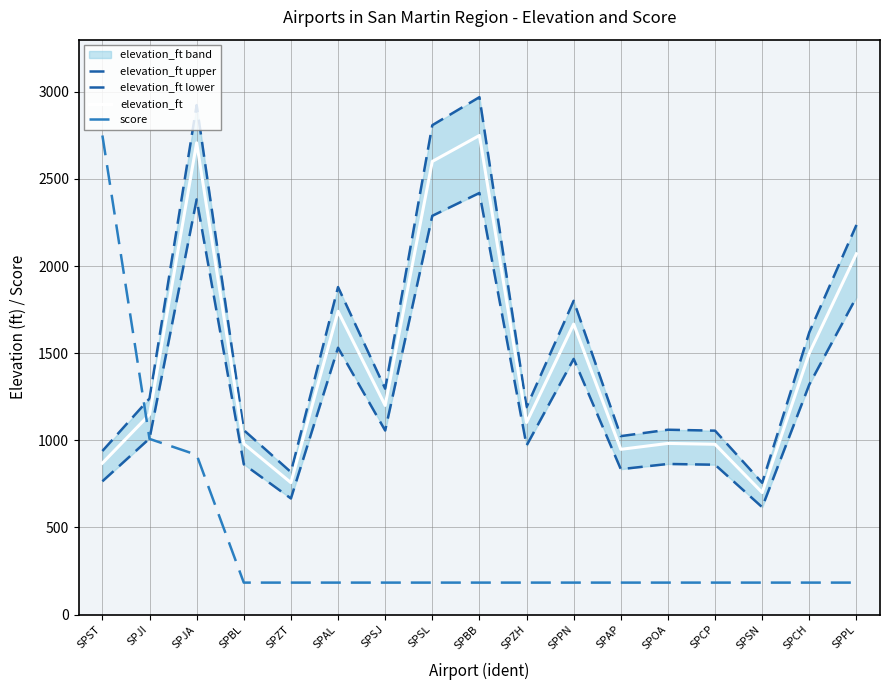

At which category is the sum across all series the highest?

SPJA